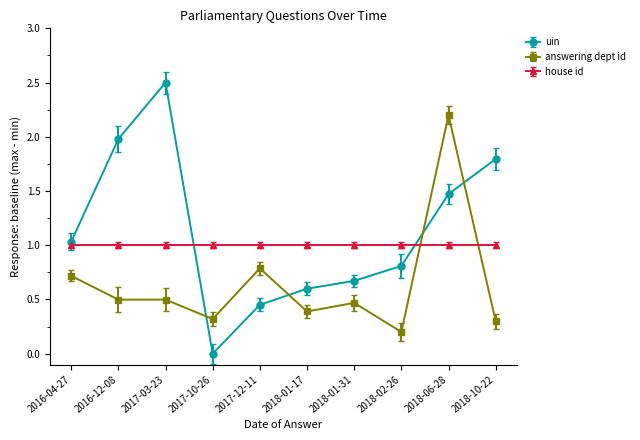

Does the chart have visible grid lines?

No